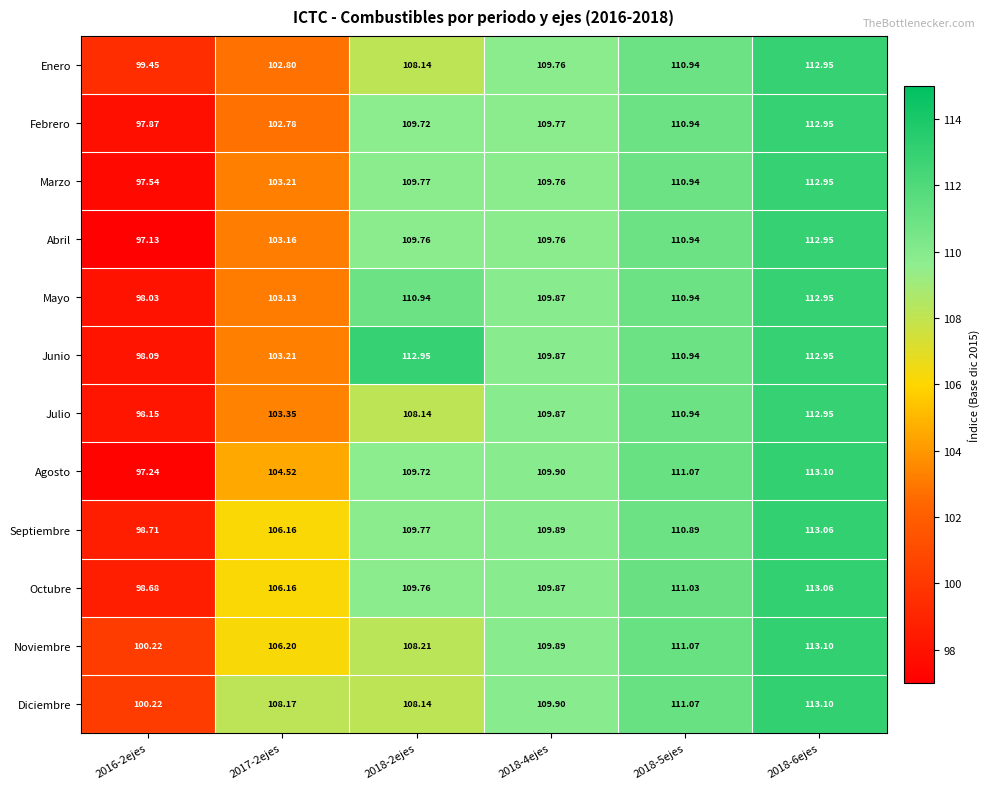

Which series has the largest range (max minus min)?

Agosto